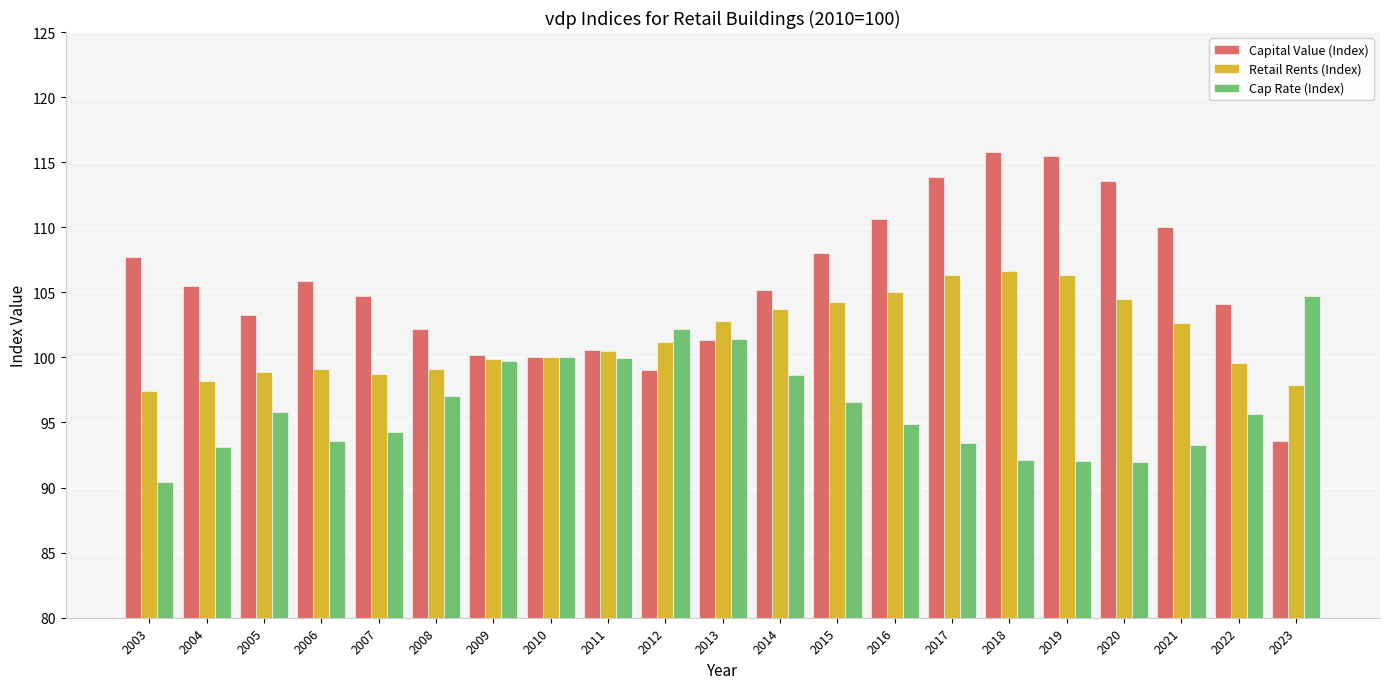

Which series has the widest spread of values?

Capital Value (Index)